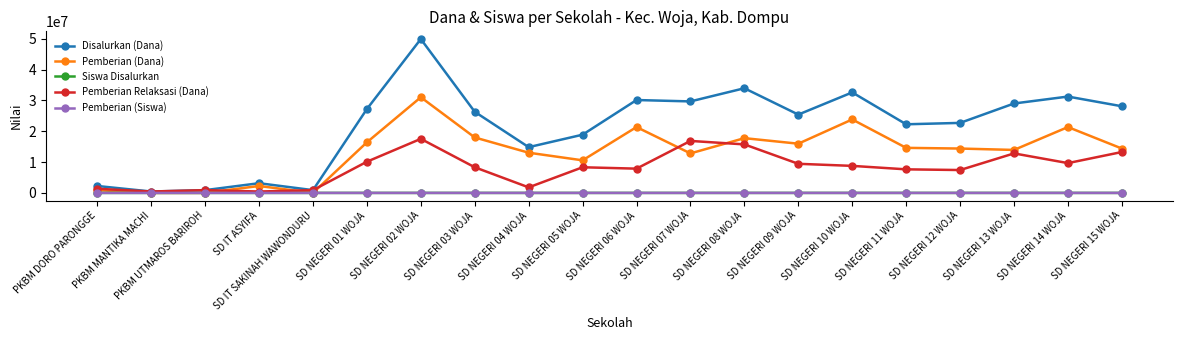

Rank the series by their maximum value, from highest to lowest.

Disalurkan (Dana), Pemberian (Dana), Pemberian Relaksasi (Dana), Siswa Disalurkan, Pemberian (Siswa)